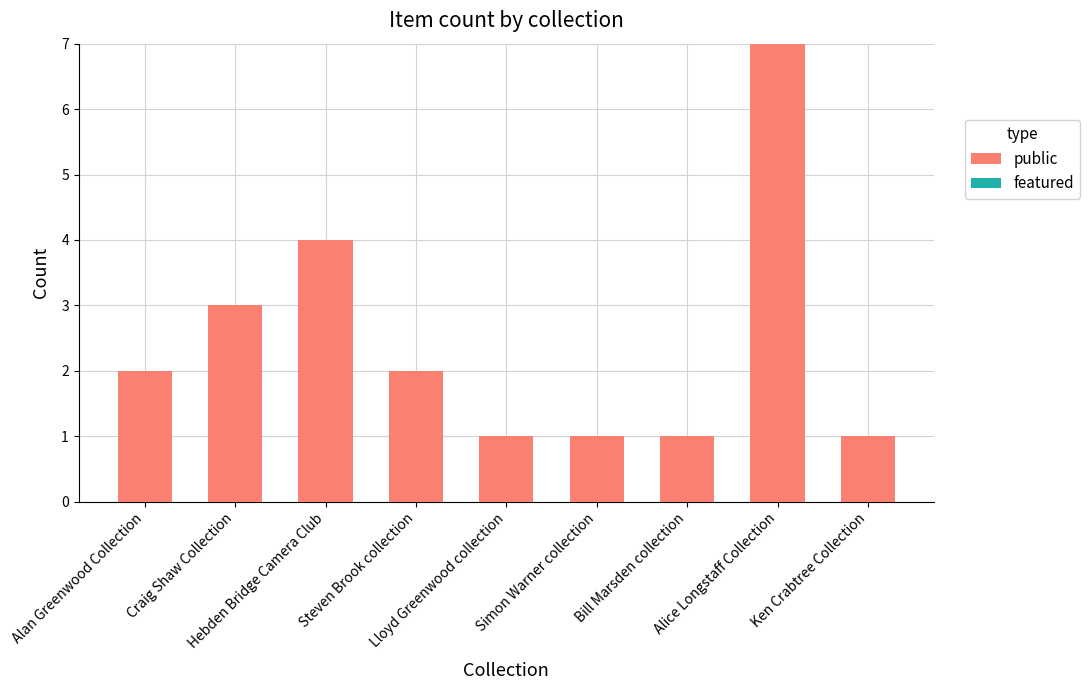

What is the greatest value displayed?

7